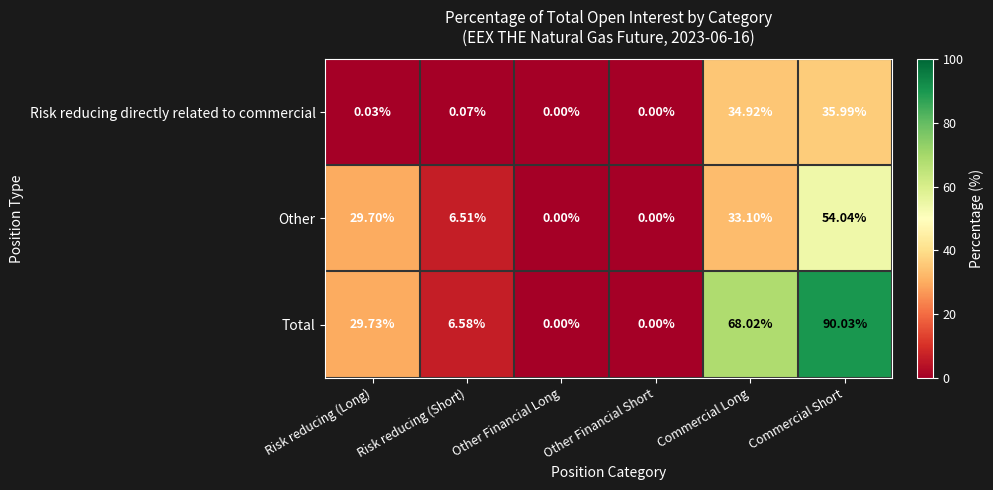

Which label corresponds to the largest value in the chart?

Commercial Short